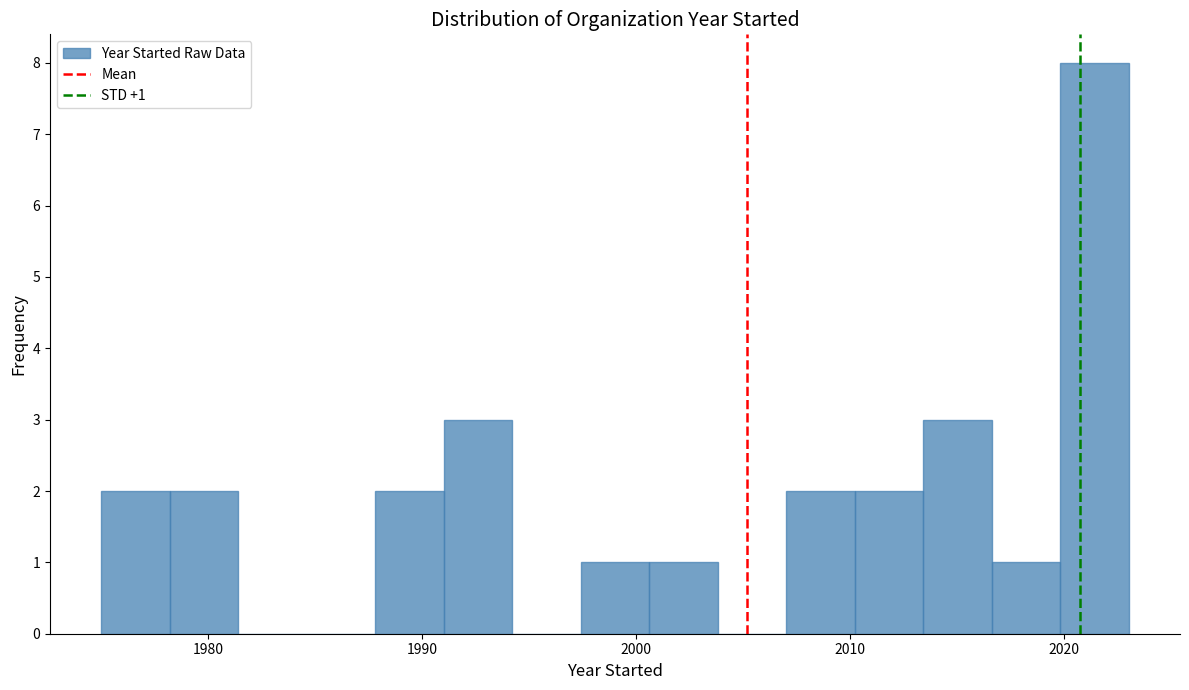

Around what value on the x-axis is the tallest bar? Give the approximate position of its centre, as read against the axis.

2021